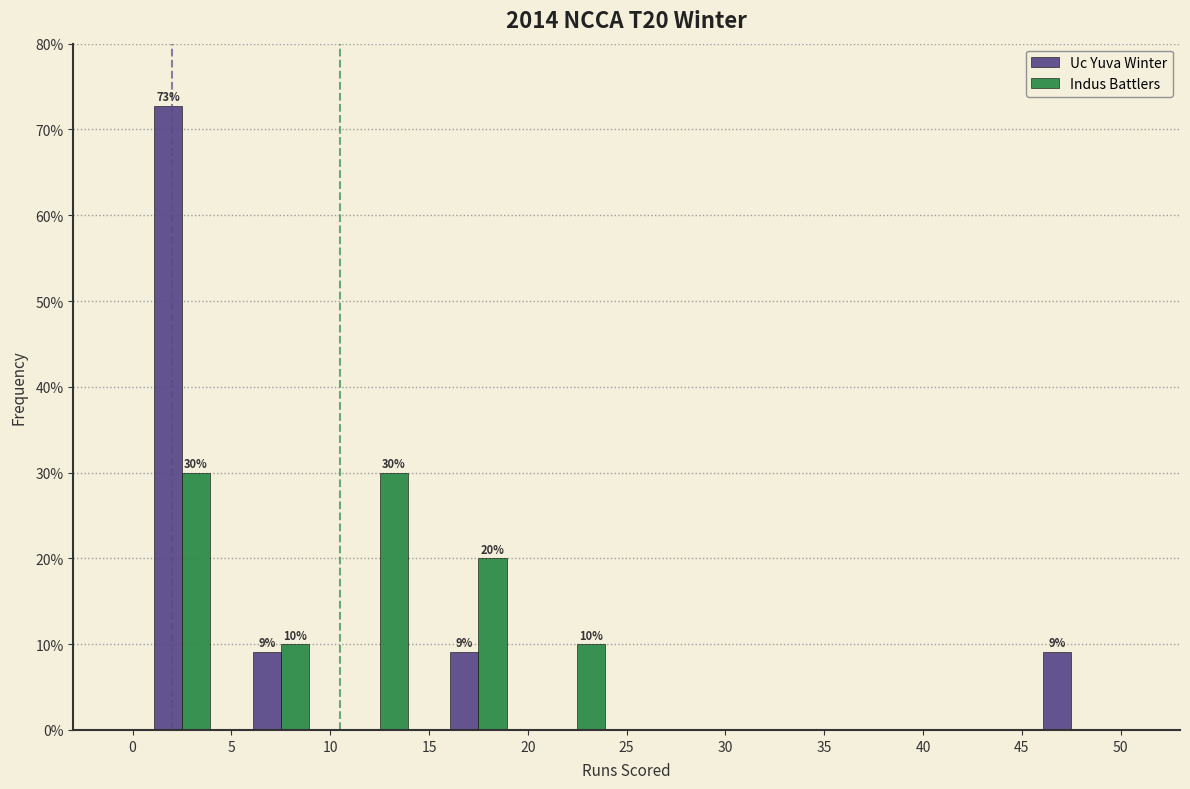

In the Uc Yuva Winter series, which range on the x-axis has the tallest bar?

0 to 5